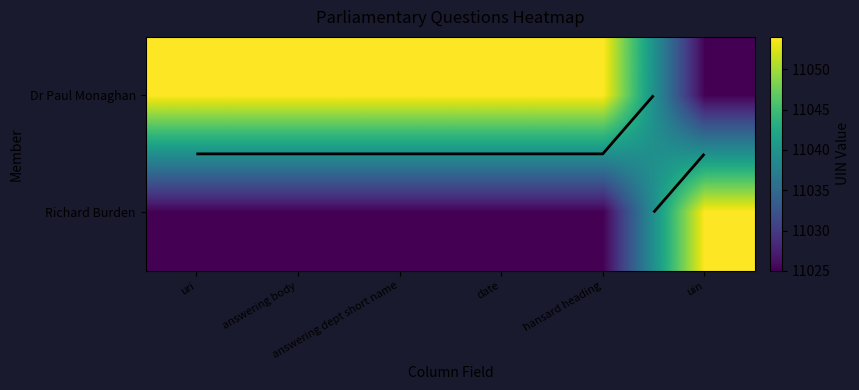

At which category does the chart reach its minimum across all series?

uin